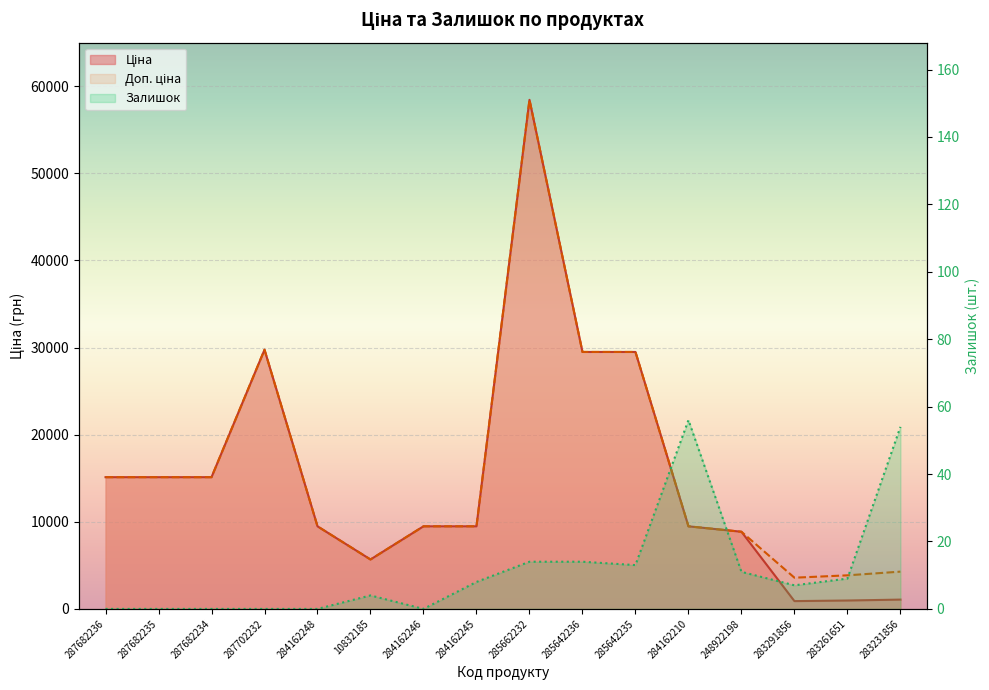

True or false: Доп. ціна and Залишок intersect in this chart.

False